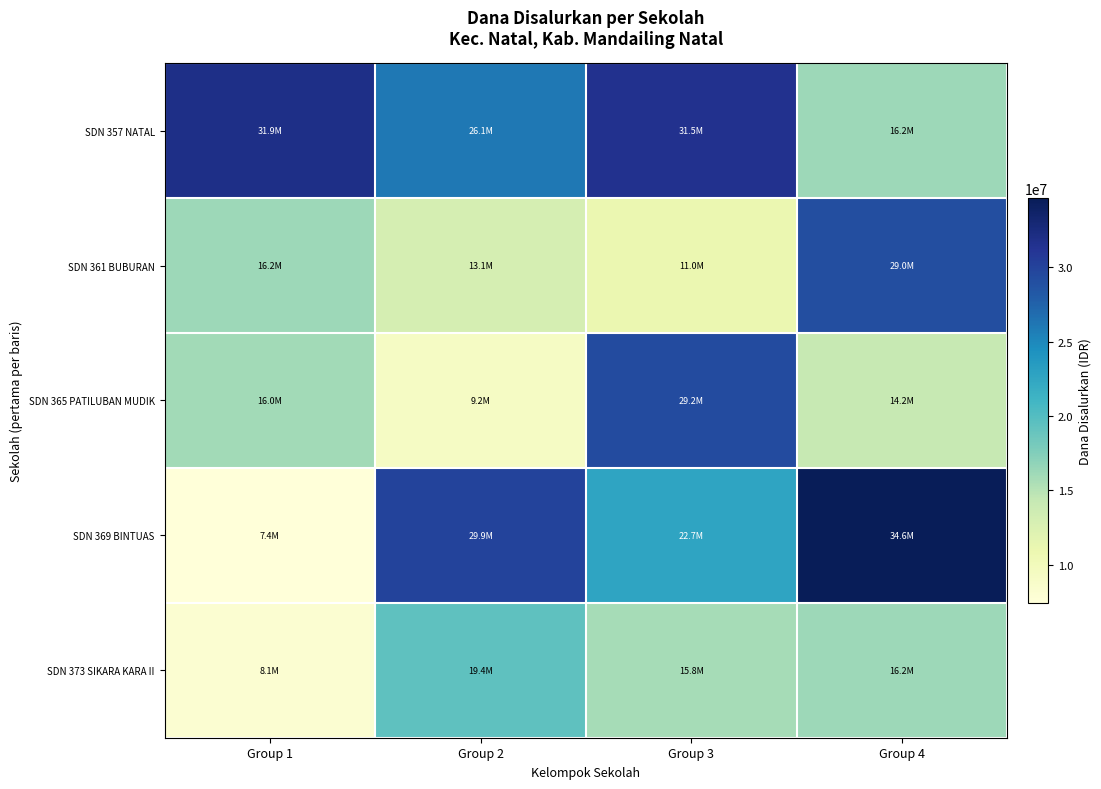

Count the number of data series in this chart.

5